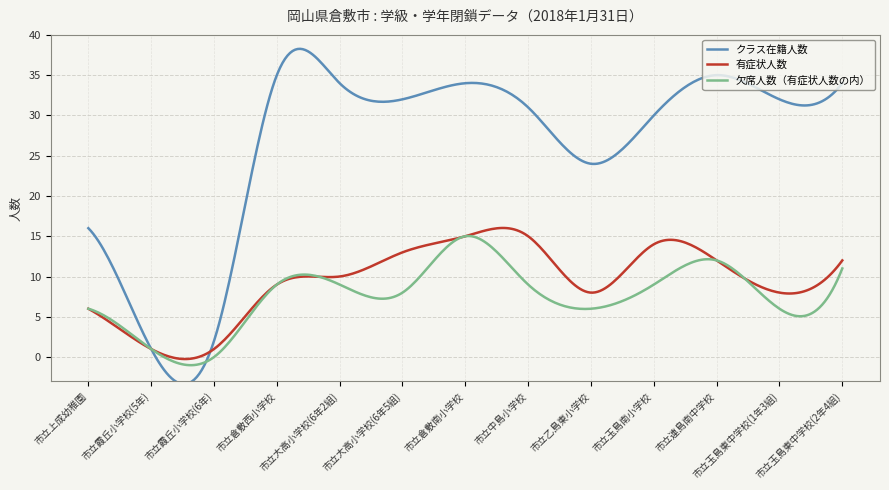

In 有症状人数, how many points are lower than both neighbors (excluding endpoints)?

4